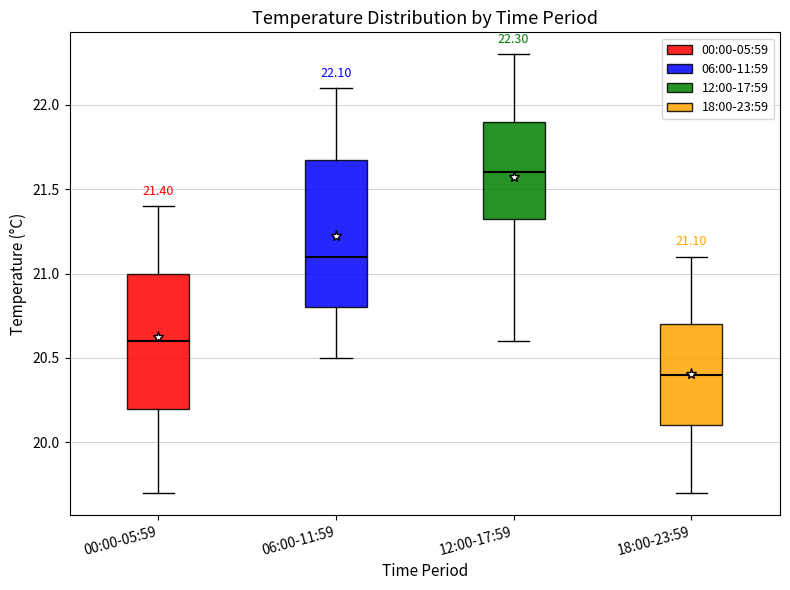

Which box's median line is the lowest?

18:00-23:59